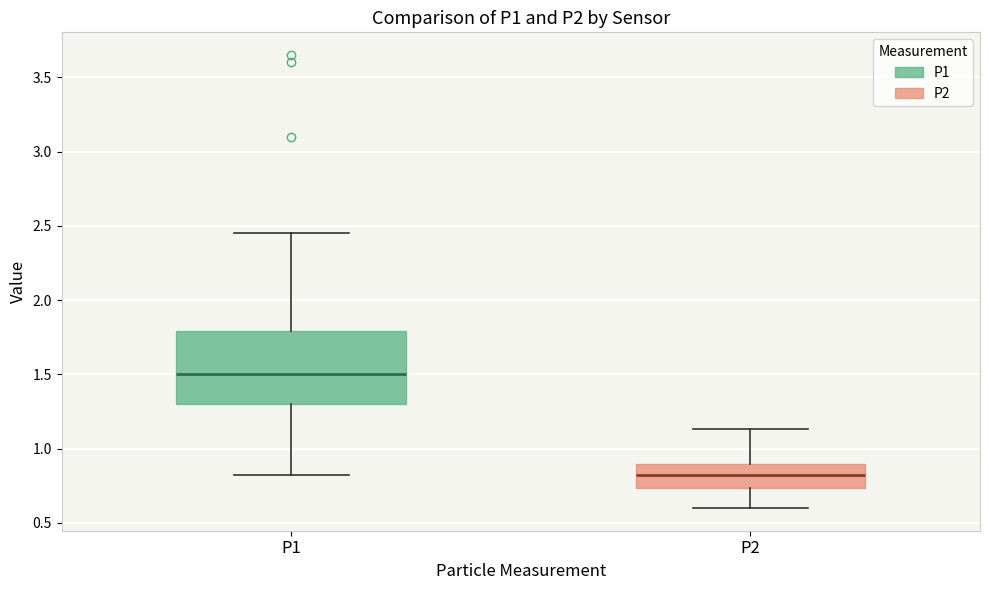

Comparing the boxes themselves (not the whiskers), which one is the tallest?

P1